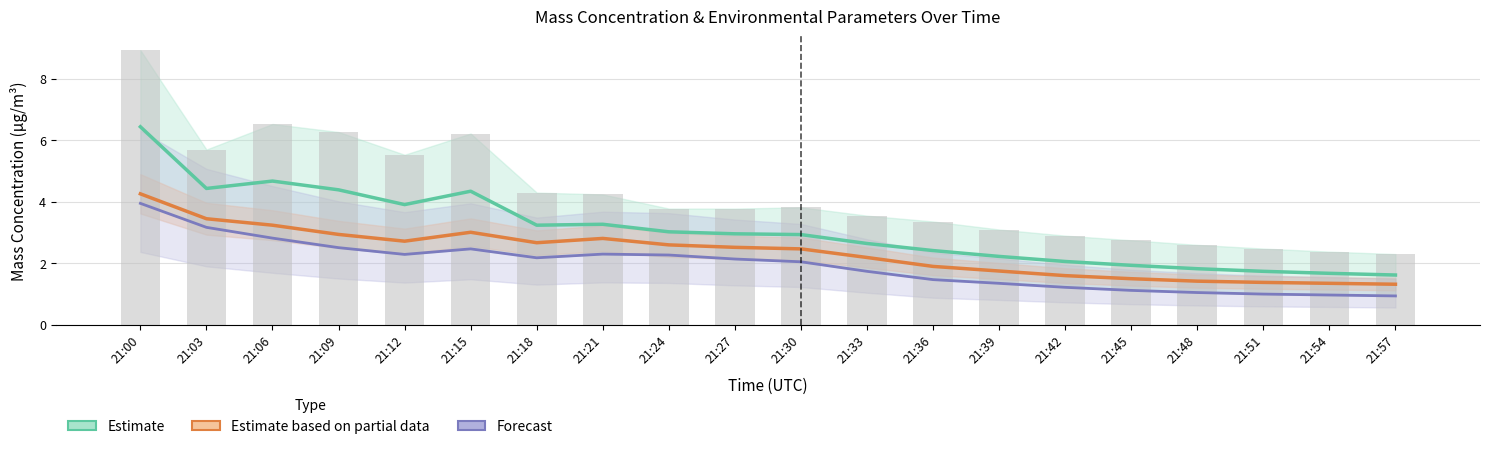

Is it true that X0 raw (μg/m³) equals 2.9 at 21:42?

True